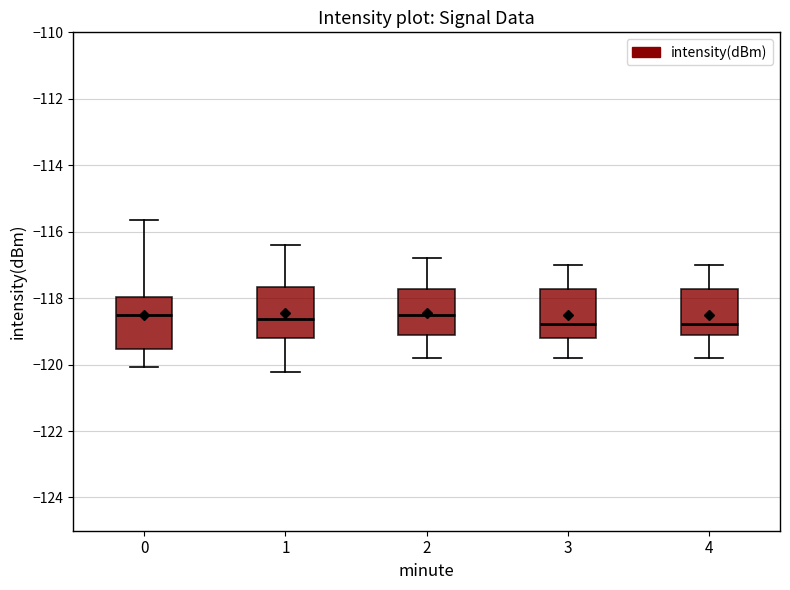

Where does the lower whisker of the box at x = 3 end on the y-axis? The values are not printed on the chart, so give them approximately, as read against the axis.

-119.8